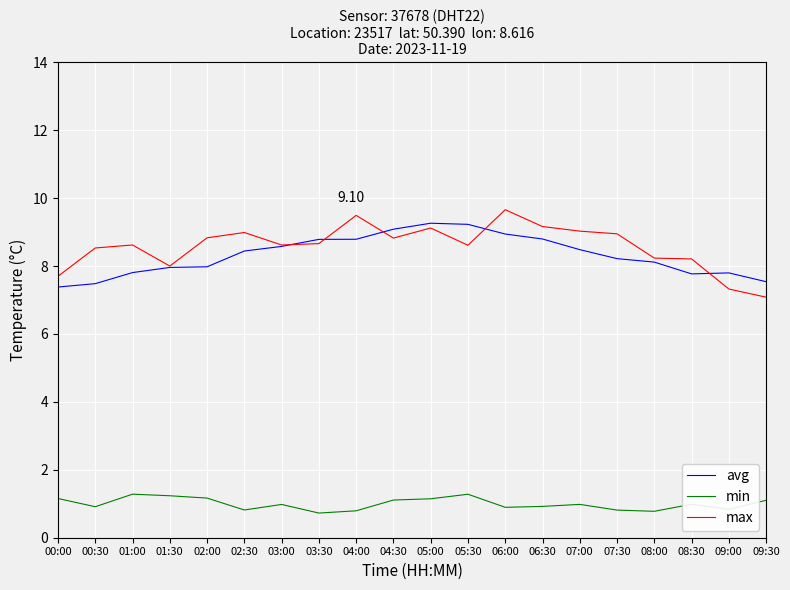

Rank the series by their maximum value, from highest to lowest.

max, avg, min